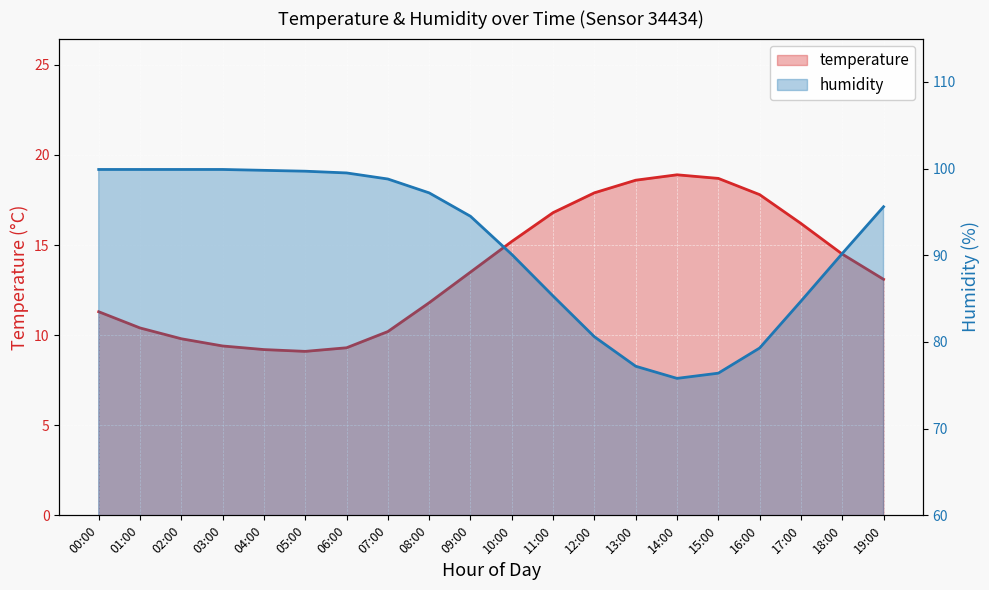

Reading right to left, what are all the values shown in this chart?

temperature: 13.1	14.5	16.2	17.8	18.7	18.9	18.6	17.9	16.8	15.2	13.5	11.8	10.2	9.3	9.1	9.2	9.4	9.8	10.4	11.3
humidity: 95.6	90.2	84.7	79.3	76.4	75.8	77.2	80.6	85.3	90.1	94.5	97.2	98.8	99.5	99.7	99.8	99.9	99.9	99.9	99.9